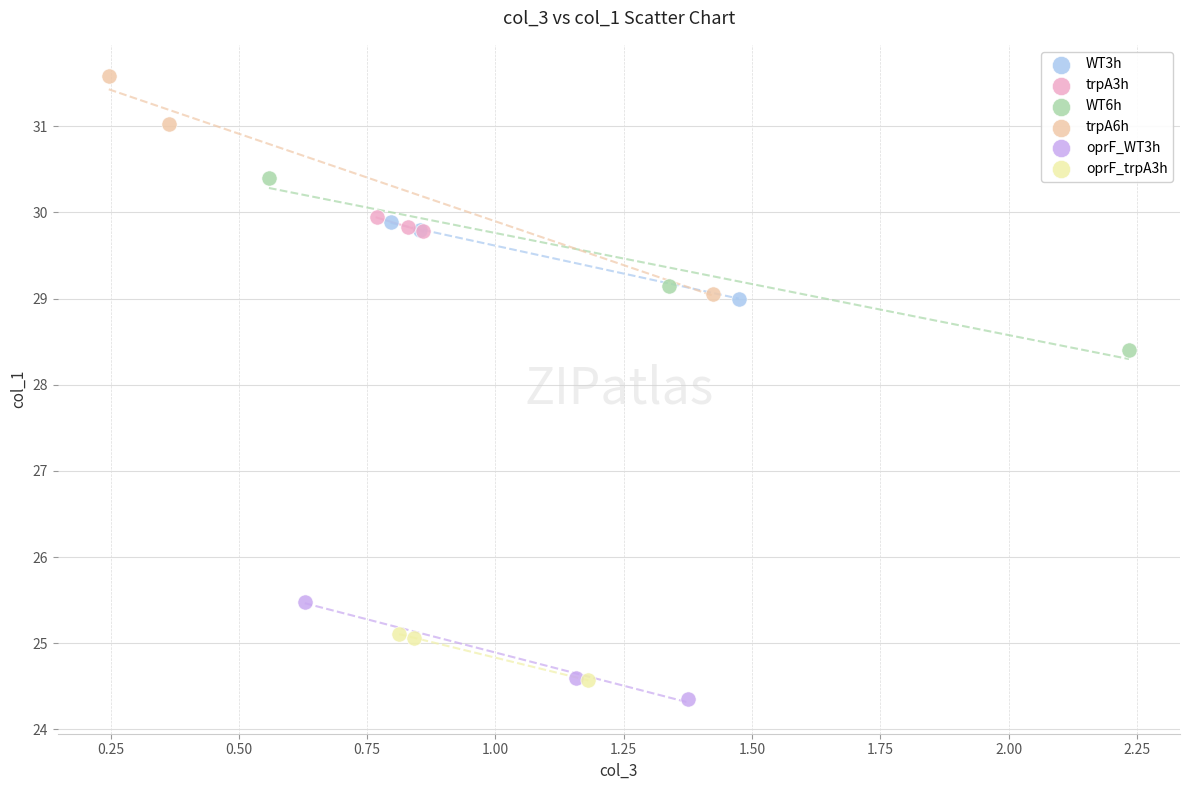

Which series has the largest Y range (max minus min)?

trpA6h